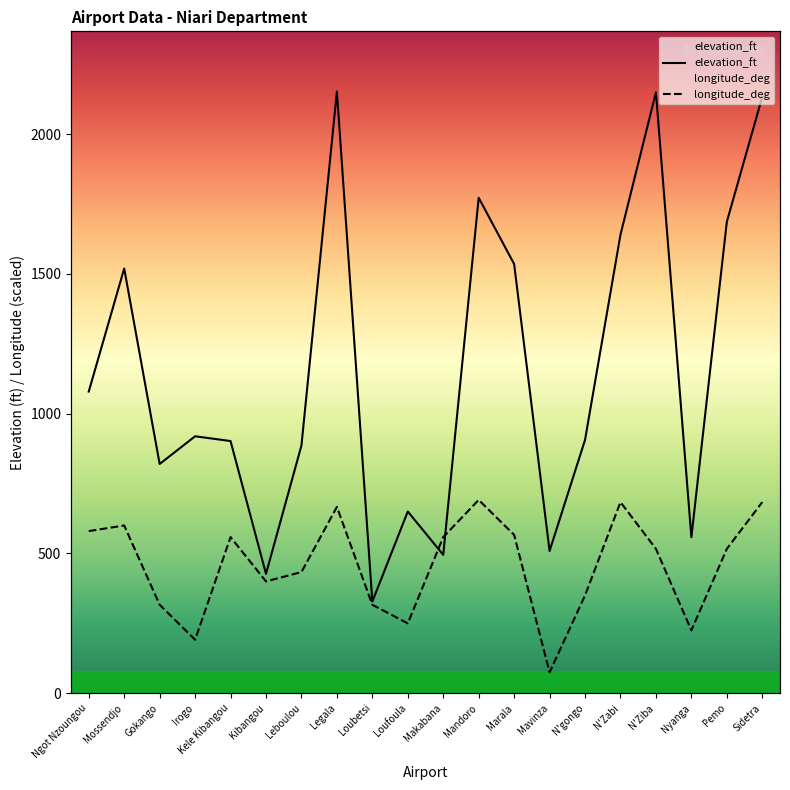

Reading left to right, extract all data points from this chart.

elevation_ft: 1079.0	1519.0	820.0	919.0	902.0	427.0	886.0	2152.0	328.0	650.0	495.0	1772.0	1535.0	509.0	906.0	1640.0	2149.0	558.0	1686.0	2133.0
longitude_deg: 580.0	600.0	316.5	191.5	558.5	400.0	433.5	666.5	316.5	250.0	558.5	691.5	566.5	75.0	350.0	683.5	516.5	225.0	516.5	683.5